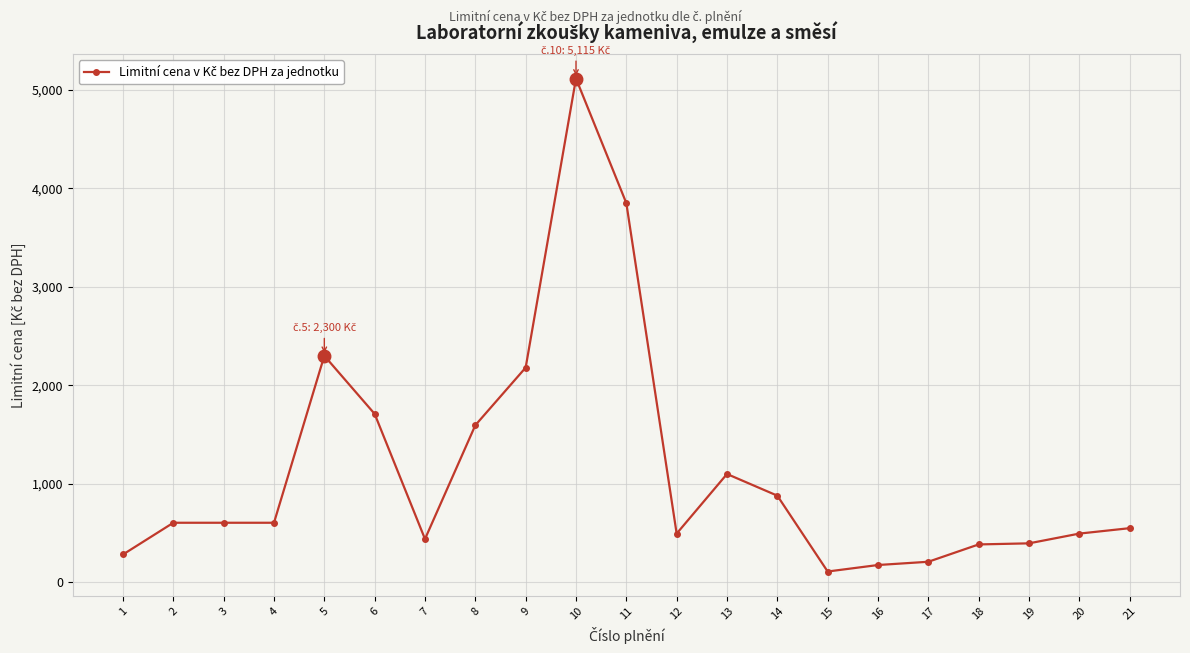

What is the minimum value shown in the chart?

110